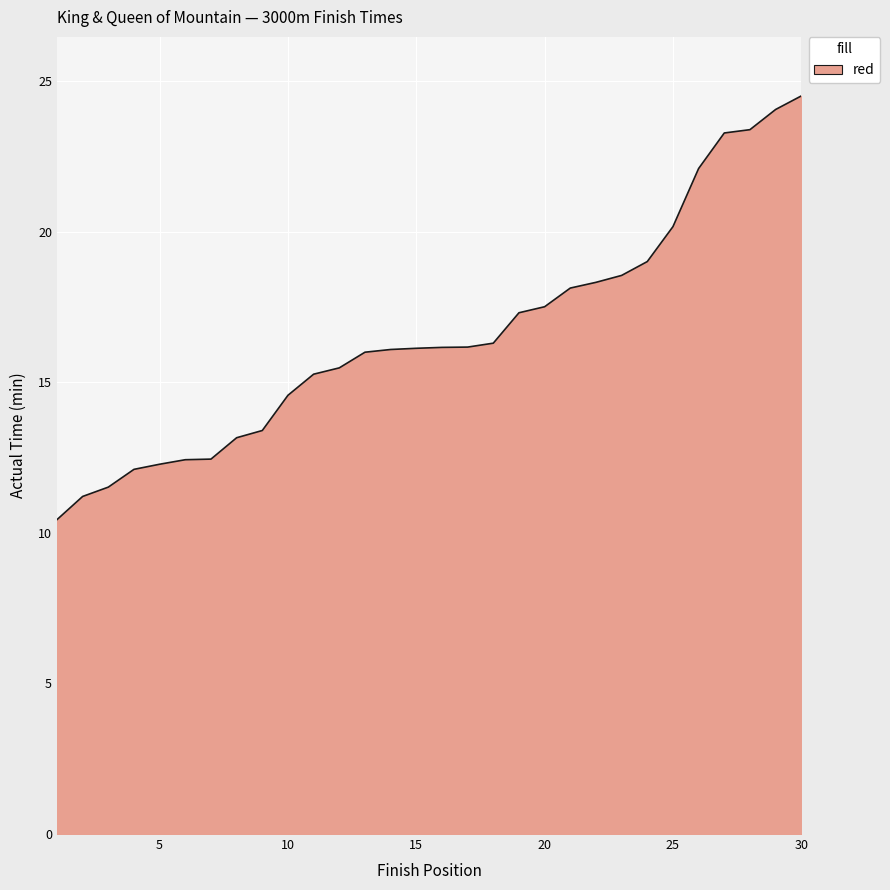

What is the greatest value displayed?

24.5